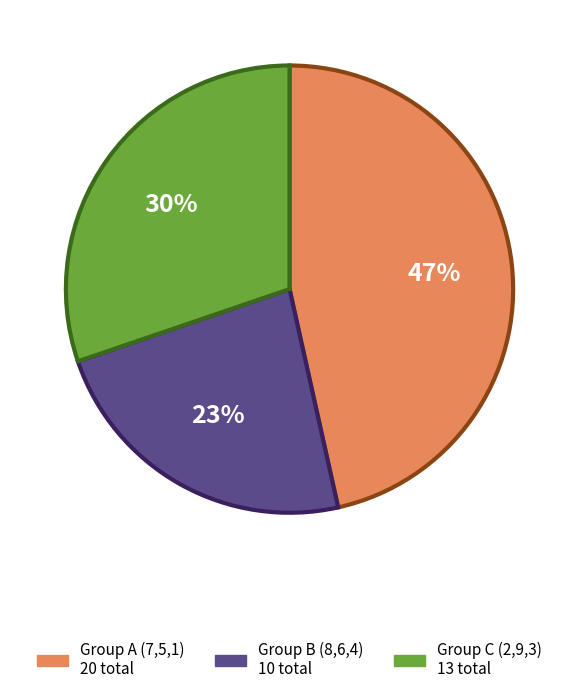

To the nearest percent, what is the average slice percentage?

33%